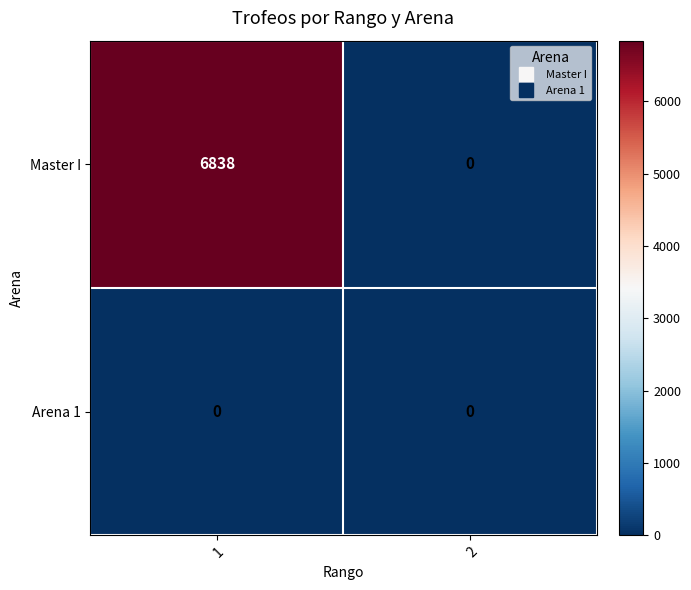

What is the difference between the highest and lowest values at 1?

6838